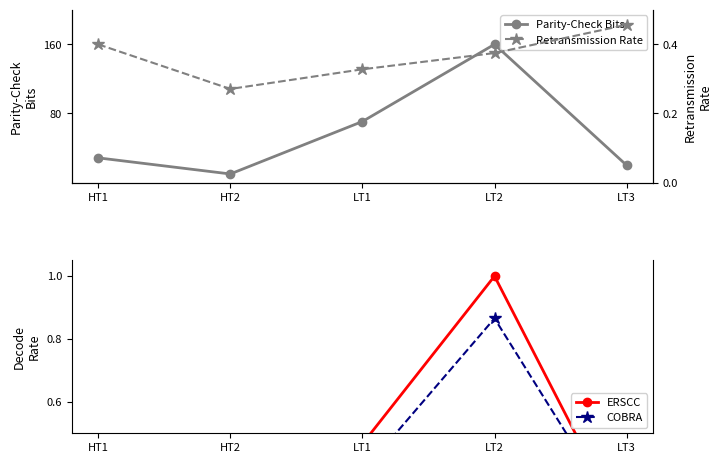

Rank the series by their maximum value, from lowest to highest.

Retransmission Rate, COBRA, ERSCC, Parity-Check Bits